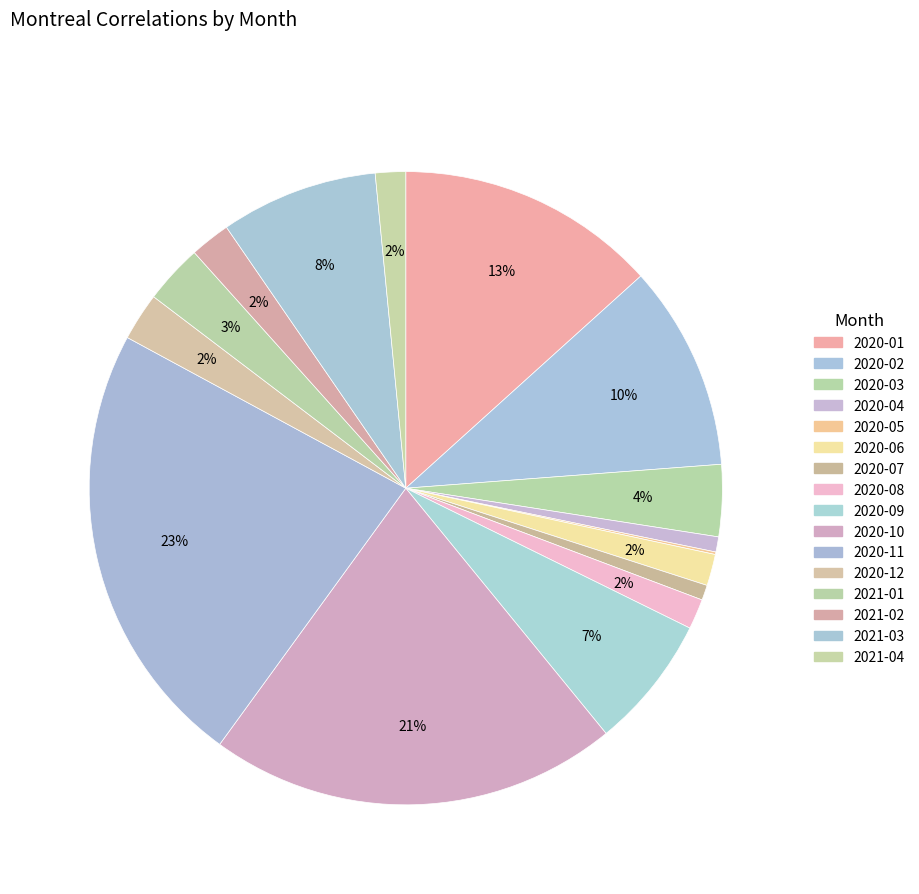

Does any single category account for the majority?

No